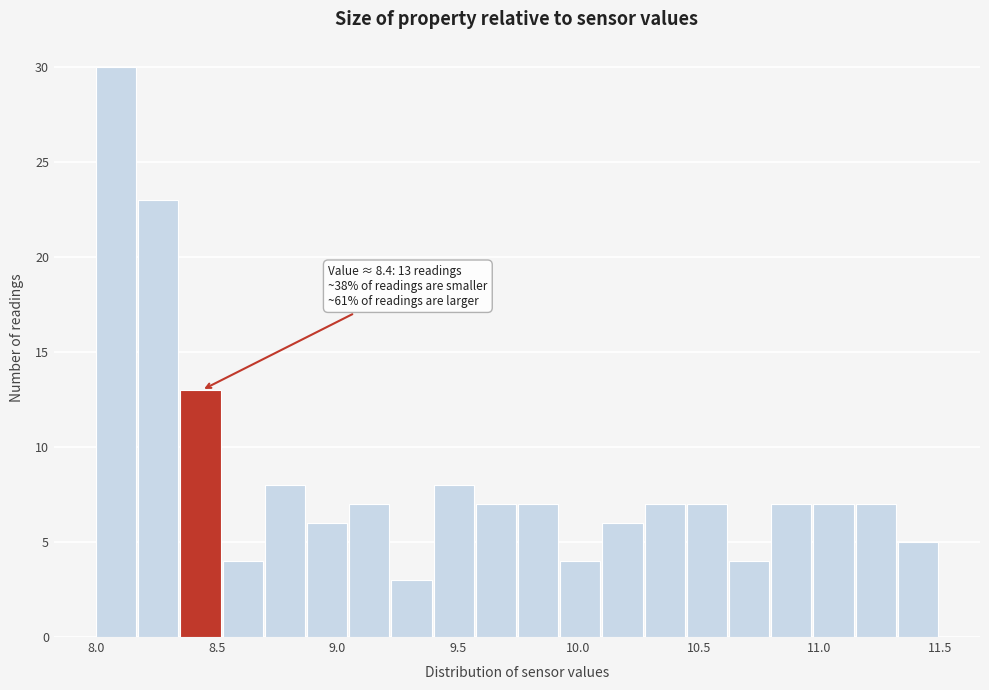

Read against the x-axis, roughly where is the centre of the tallest bar?

8.10